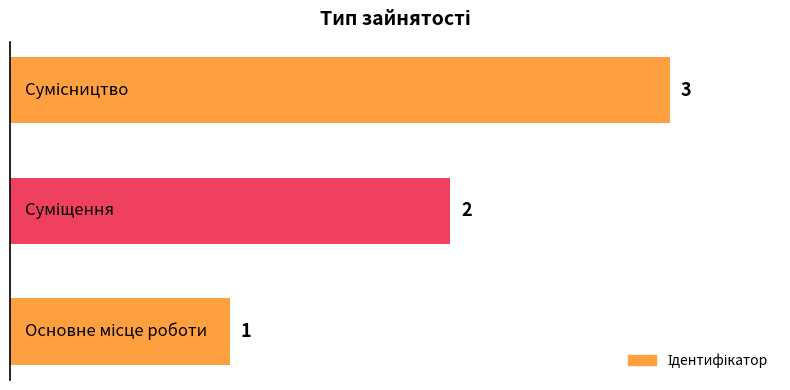

How many data points are less than 2?

1